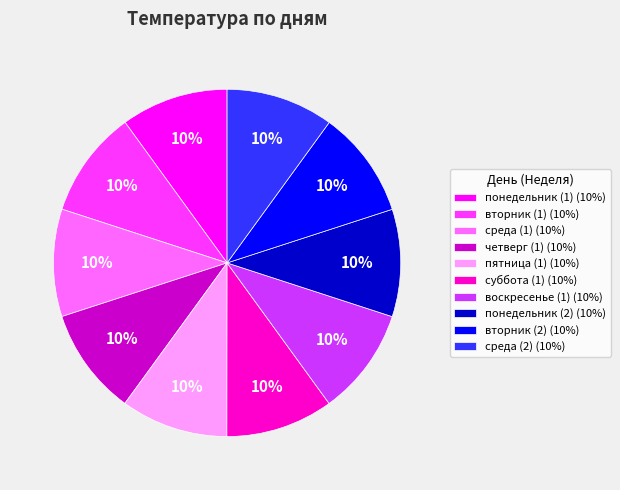

To the nearest percent, what percentage of the pie is пятница (1)?

10%